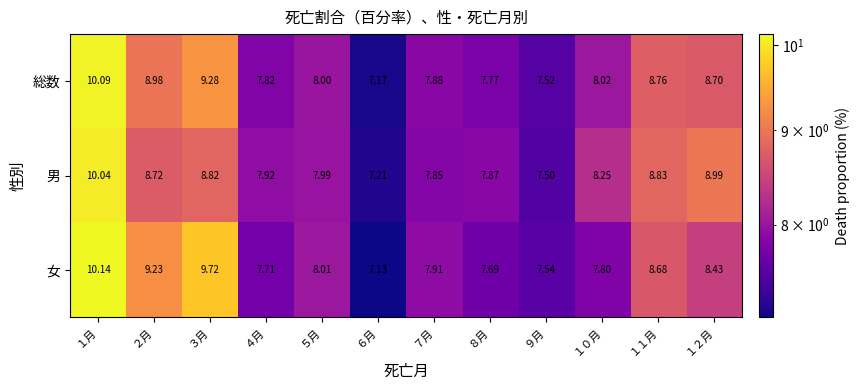

How many distinct data groups are displayed?

3